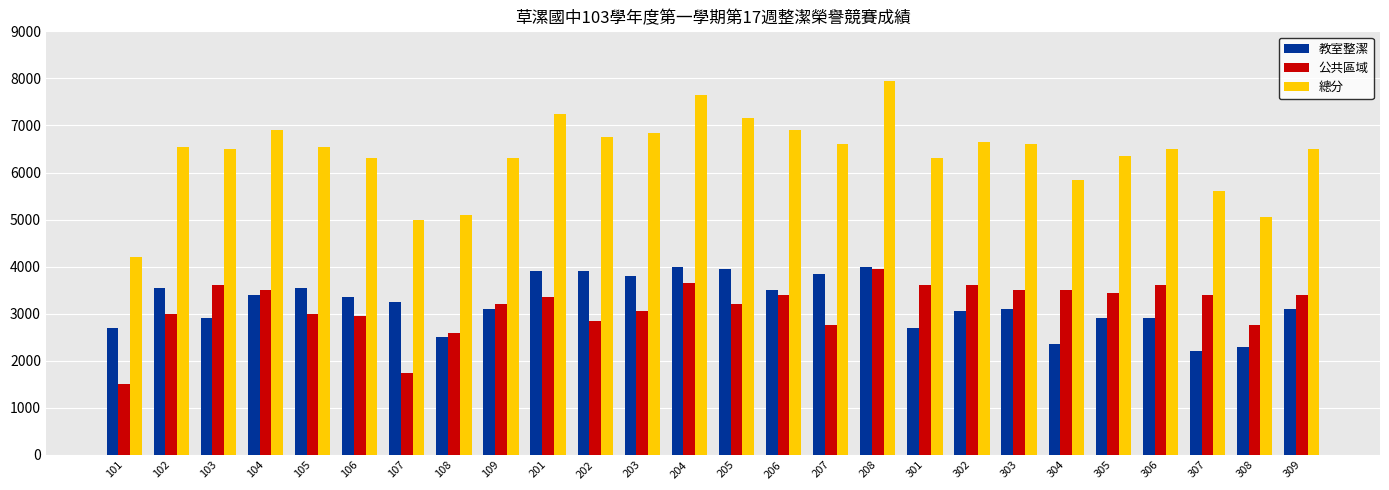

What are all the series names shown in the legend?

教室整潔, 公共區域, 總分